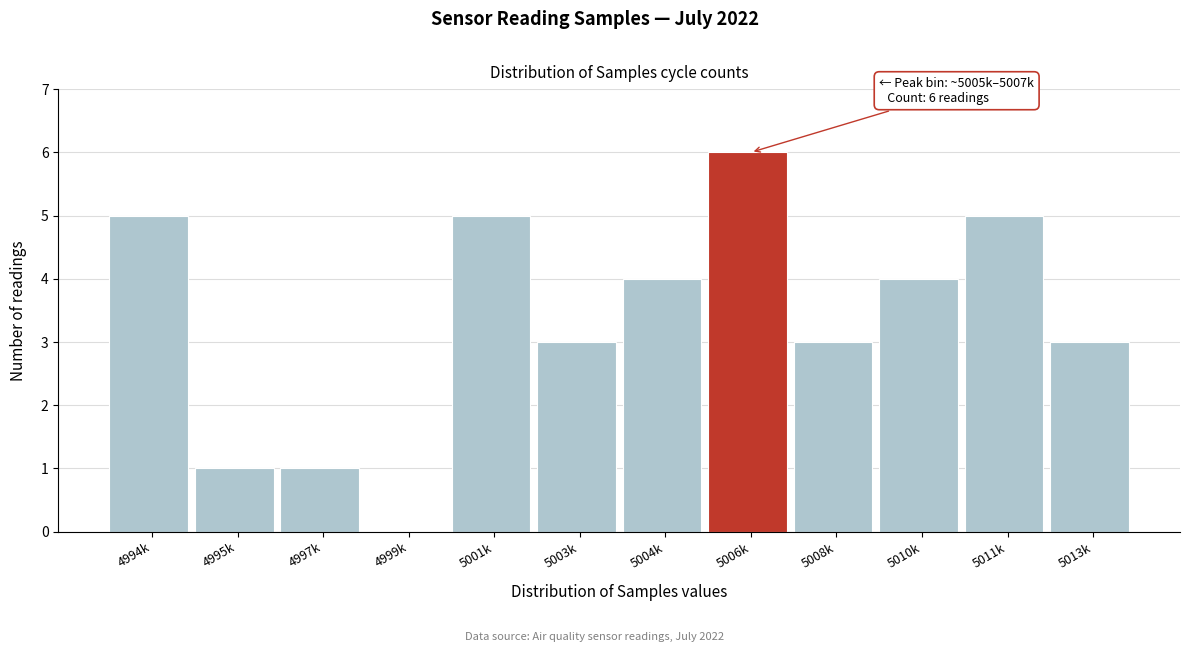

Reading right to left, list all the values displayed in this chart.

5013k=3	5011k=5	5010k=4	5008k=3	5006k=6	5004k=4	5003k=3	5001k=5	4999k=0	4997k=1	4995k=1	4994k=5